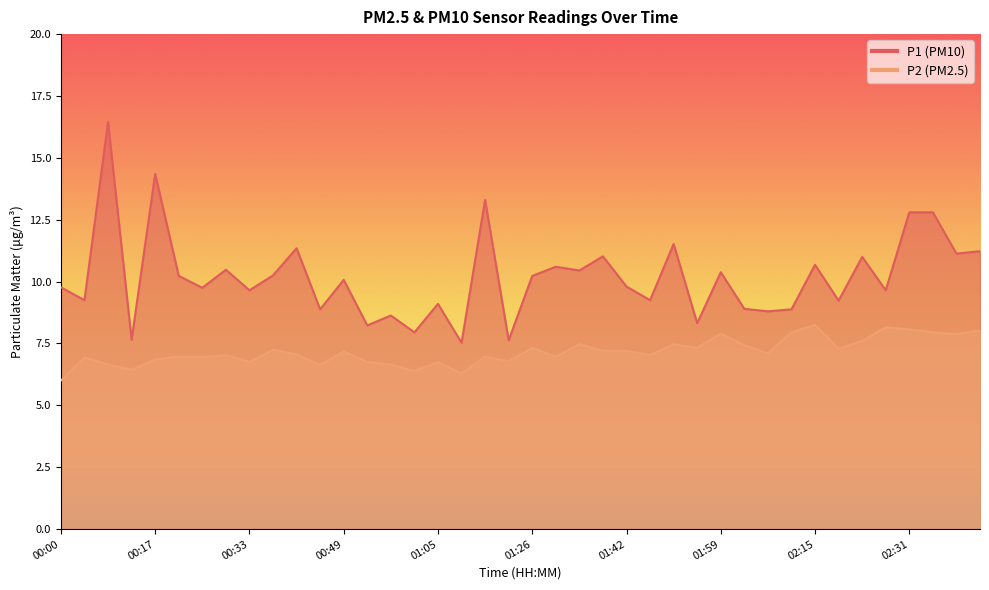

Reading left to right, extract all data points from this chart.

P1: 00:00=9.8	00:04=9.2	00:08=16.4	00:12=7.7	00:17=14.3	00:21=10.2	00:25=9.8	00:29=10.5	00:33=9.7	00:37=10.2	00:41=11.3	00:45=8.9	00:49=10.1	00:53=8.2	00:57=8.6	01:01=8.0	01:05=9.1	01:09=7.5	01:13=13.3	01:17=7.6	01:26=10.2	01:30=10.6	01:34=10.4	01:38=11.0	01:42=9.8	01:46=9.2	01:50=11.5	01:55=8.3	01:59=10.4	02:03=8.9	02:07=8.8	02:11=8.9	02:15=10.7	02:19=9.2	02:23=11.0	02:27=9.7	02:31=12.8	02:35=12.8	02:39=11.1	02:43=11.2
P2: 00:00=6.0	00:04=6.9	00:08=6.7	00:12=6.4	00:17=6.8	00:21=7.0	00:25=7.0	00:29=7.0	00:33=6.8	00:37=7.2	00:41=7.0	00:45=6.6	00:49=7.2	00:53=6.8	00:57=6.7	01:01=6.4	01:05=6.8	01:09=6.3	01:13=7.0	01:17=6.8	01:26=7.3	01:30=7.0	01:34=7.5	01:38=7.2	01:42=7.2	01:46=7.0	01:50=7.5	01:55=7.3	01:59=7.9	02:03=7.4	02:07=7.1	02:11=8.0	02:15=8.2	02:19=7.3	02:23=7.6	02:27=8.2	02:31=8.1	02:35=8.0	02:39=7.9	02:43=8.0